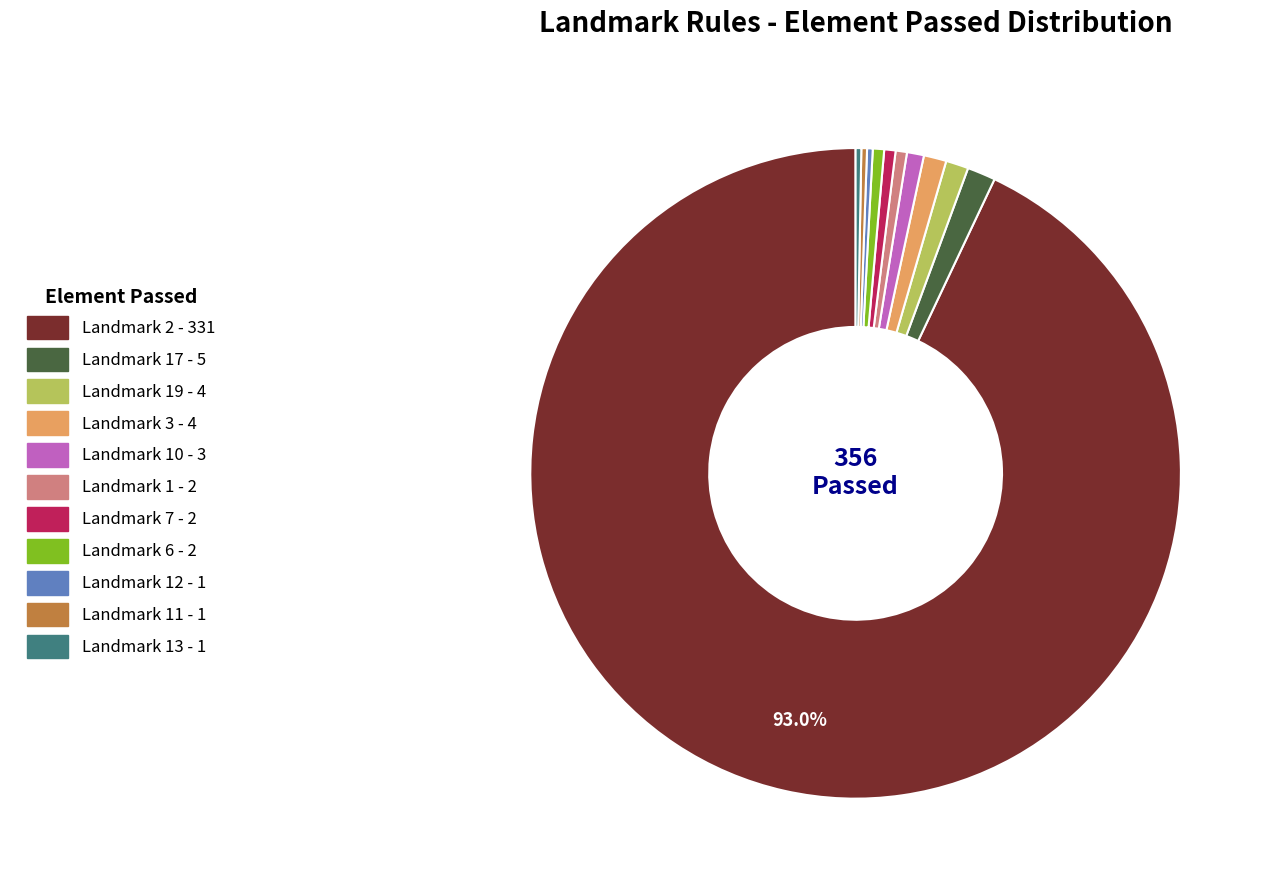

How many slices are in this pie chart?

11